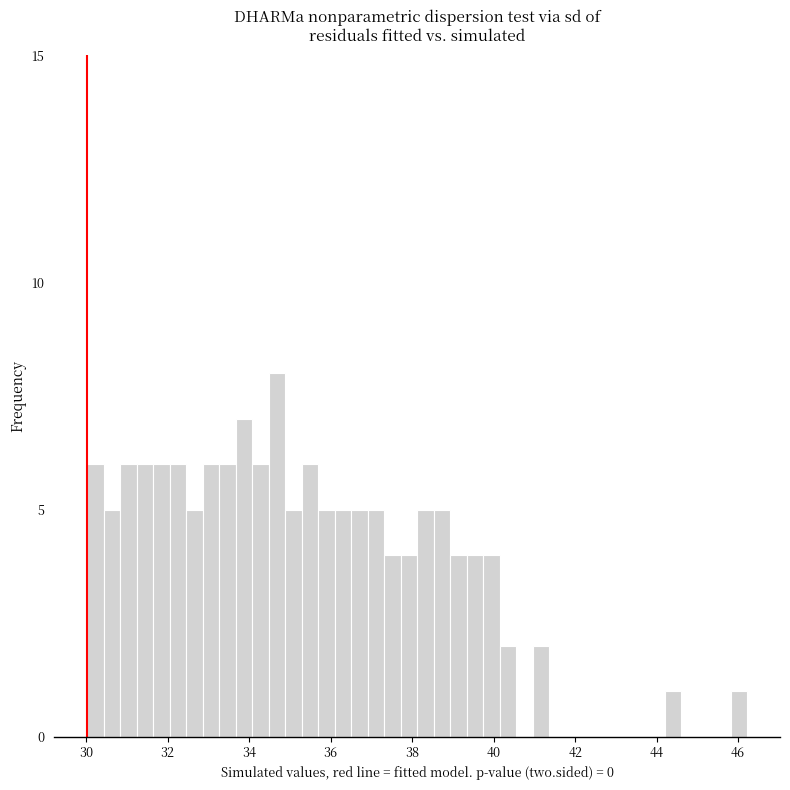

Around what value on the x-axis is the tallest bar? Give the approximate position of its centre, as read against the axis.

34.6